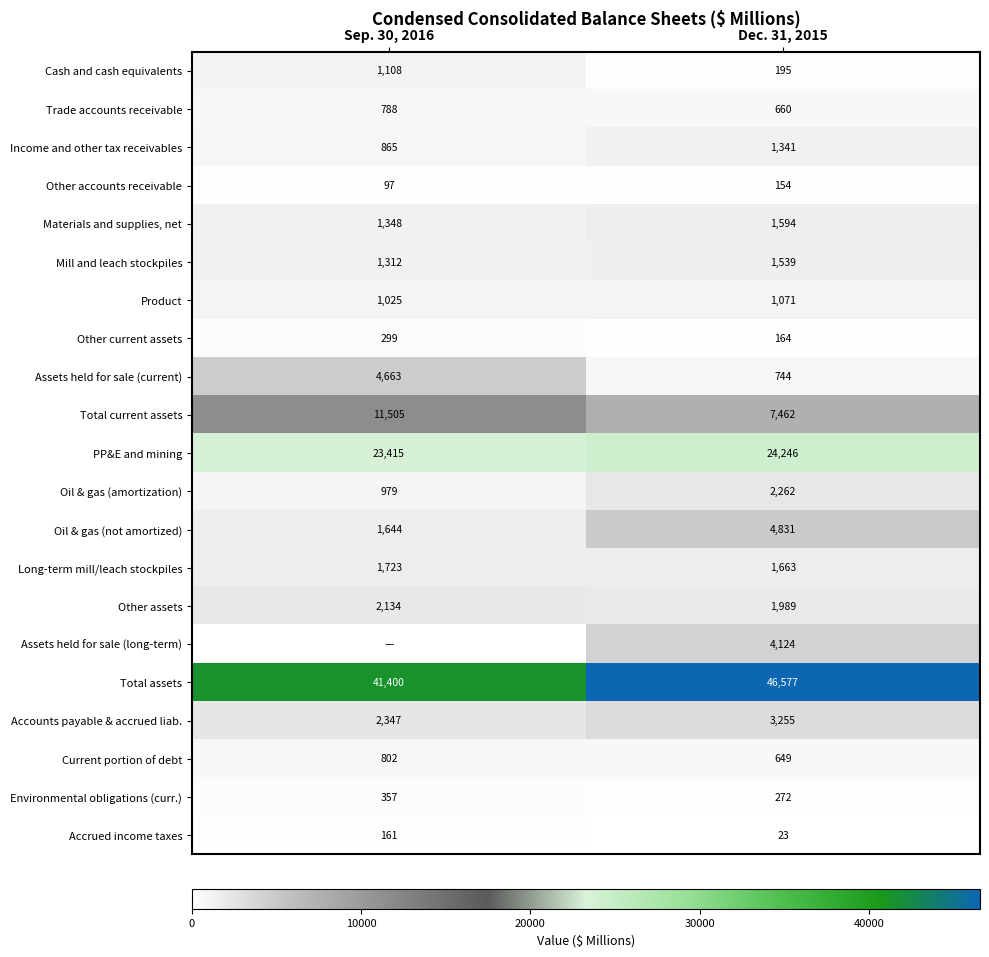

What is the sum of the Current portion of debt values at Sep. 30, 2016 and Dec. 31, 2015?

1451